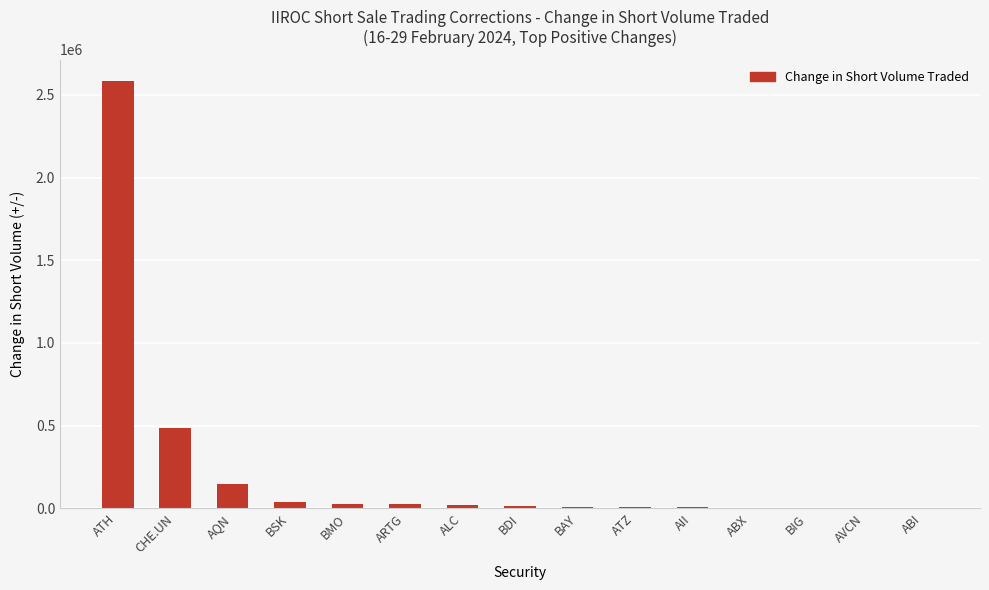

Is it true that the value at ATH is 2584600?

True